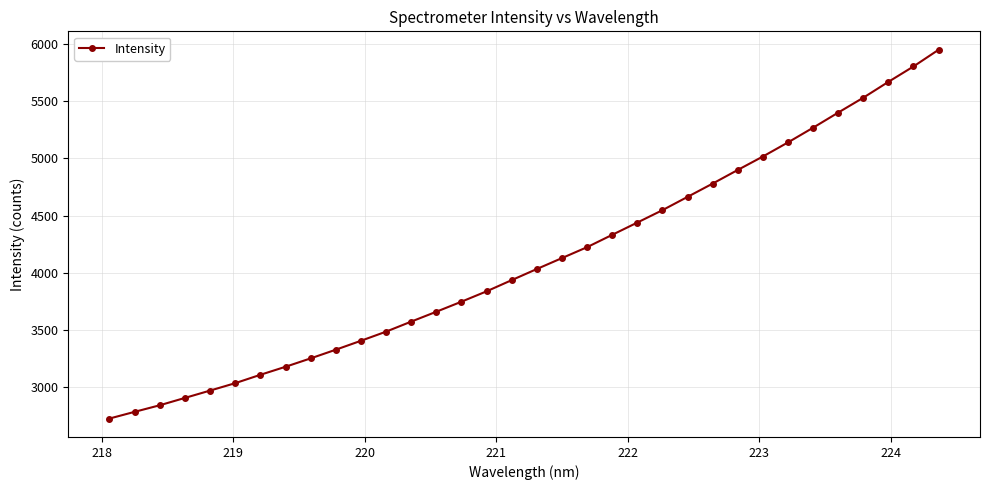

Is this an area chart (filled region under the line)?

No